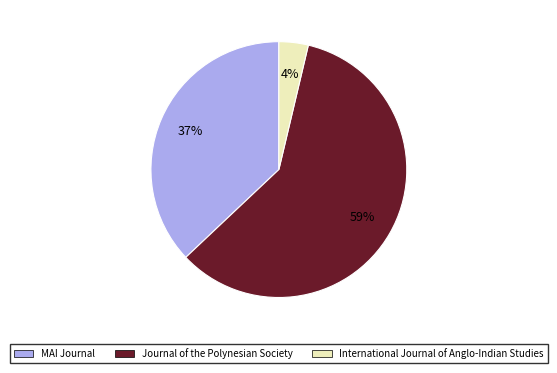

What percentage is the International Journal of Anglo-Indian Studies slice, to the nearest percent?

4%